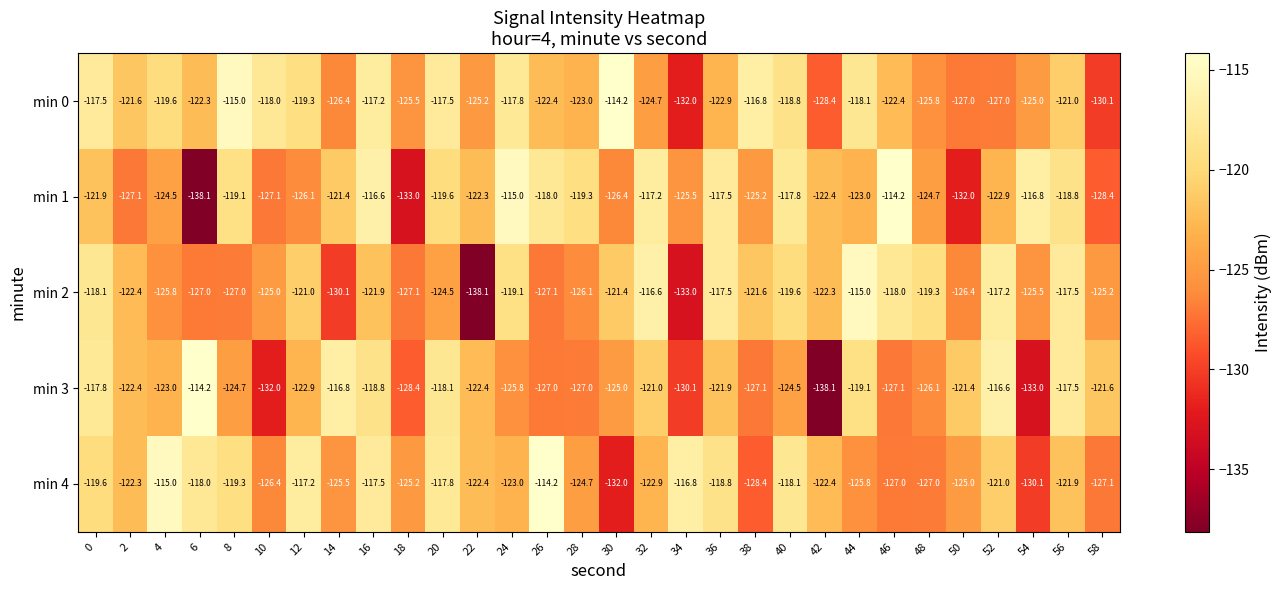

Is the value of min 1 at 36 greater than the value of min 3 at 16?

Yes